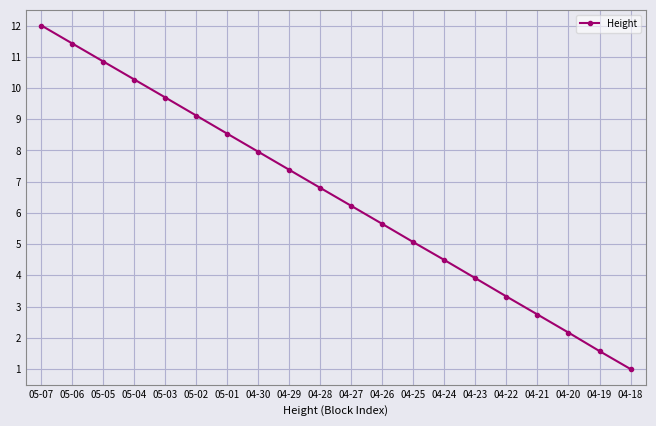

Reading left to right, what are all the values shown in this chart?

12.0	11.4	10.8	10.3	9.7	9.1	8.5	8.0	7.4	6.8	6.2	5.6	5.1	4.5	3.9	3.3	2.7	2.2	1.6	1.0